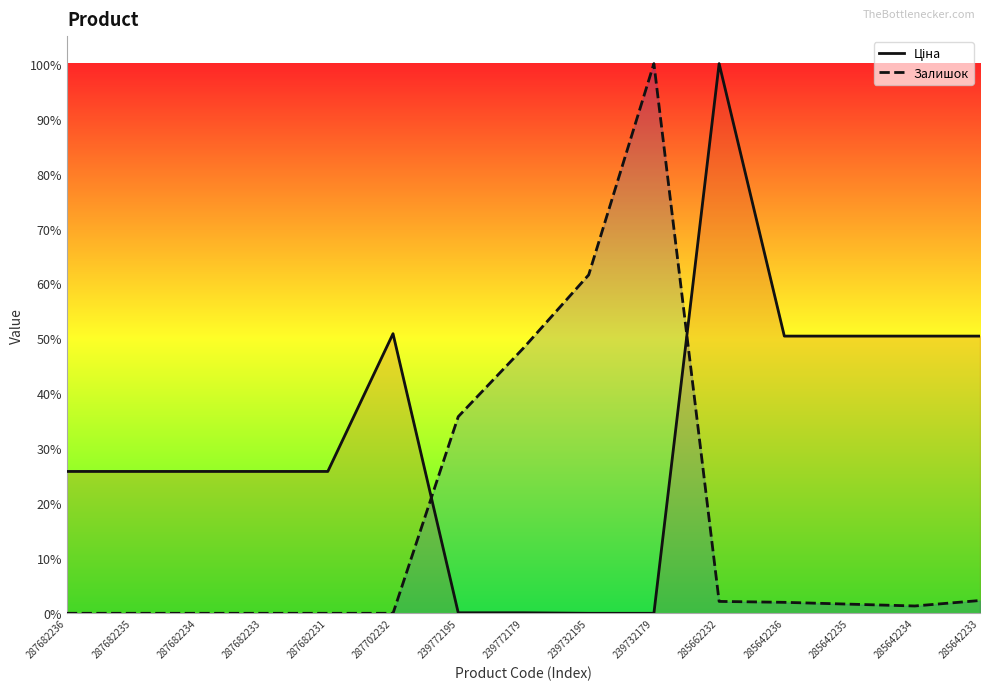

Read the Ціна value at 285662232.

100.0